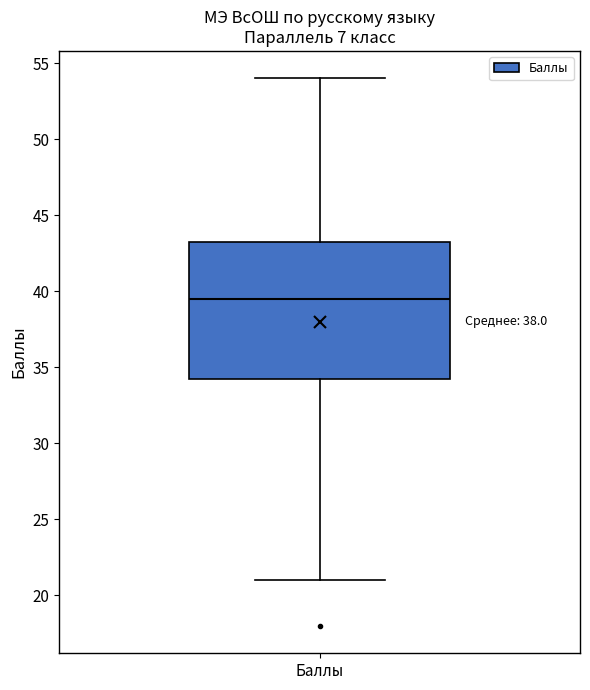

Read this box plot against the y-axis: the position of the median line, the range covered by the box, and the ends of both whiskers. The values are not printed on the chart, so give them approximately, as read against the axis.

median 39.5, box 34.5 to 43.5, whiskers 21.0 to 54.0